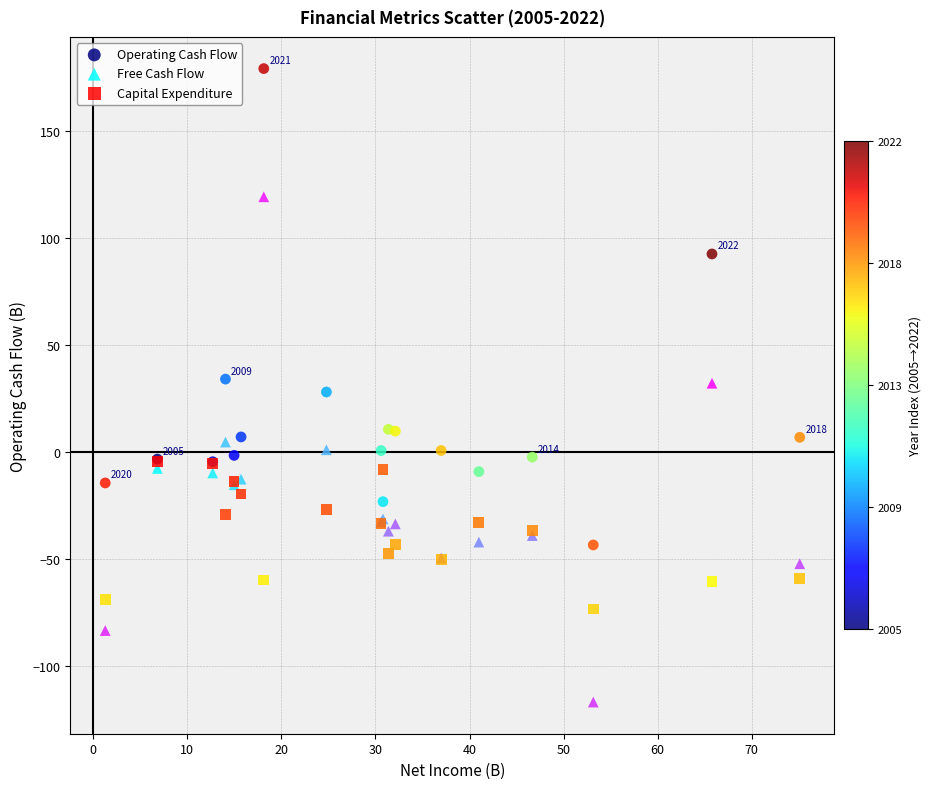

In the Operating Cash Flow series, what Y value is closest to 67?

92.5